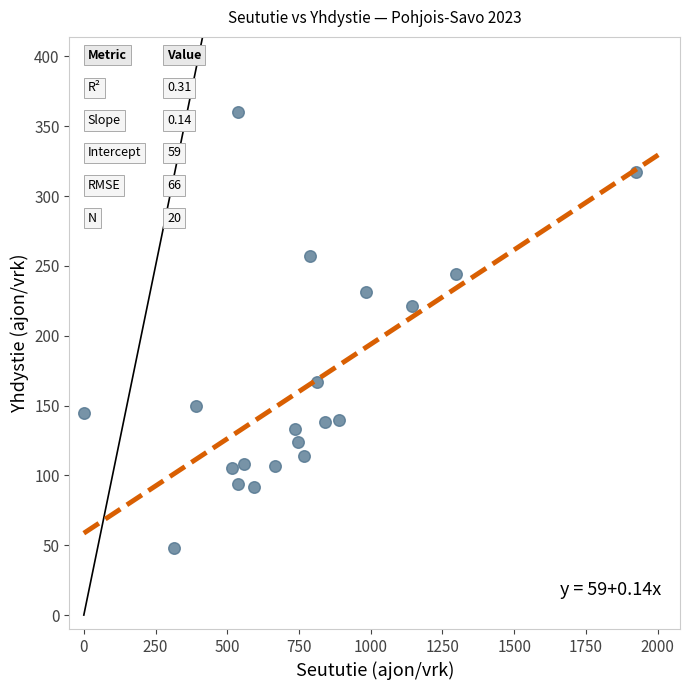

What is the range of X values (max minus min)?

1924